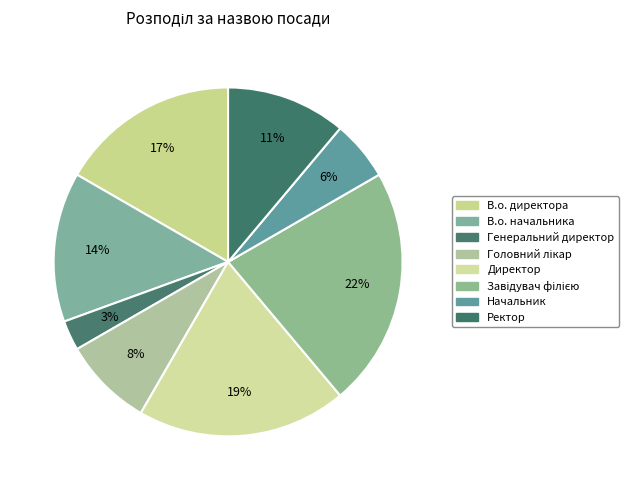

What percentage do Завідувач філією and Директор together represent?

41.7%